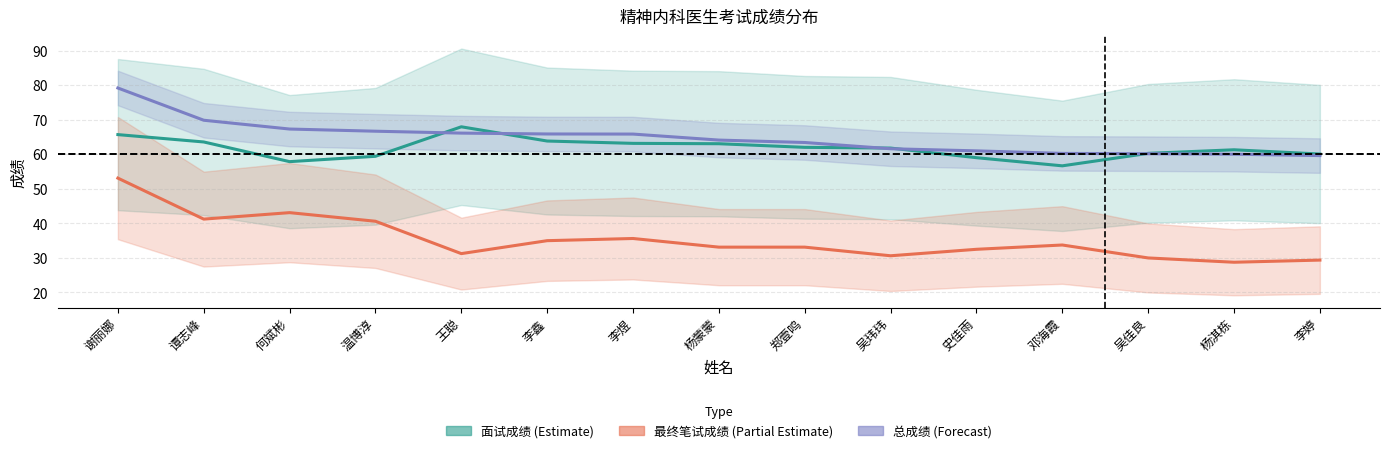

What is the label of the 1st point from the left?

谢丽娜